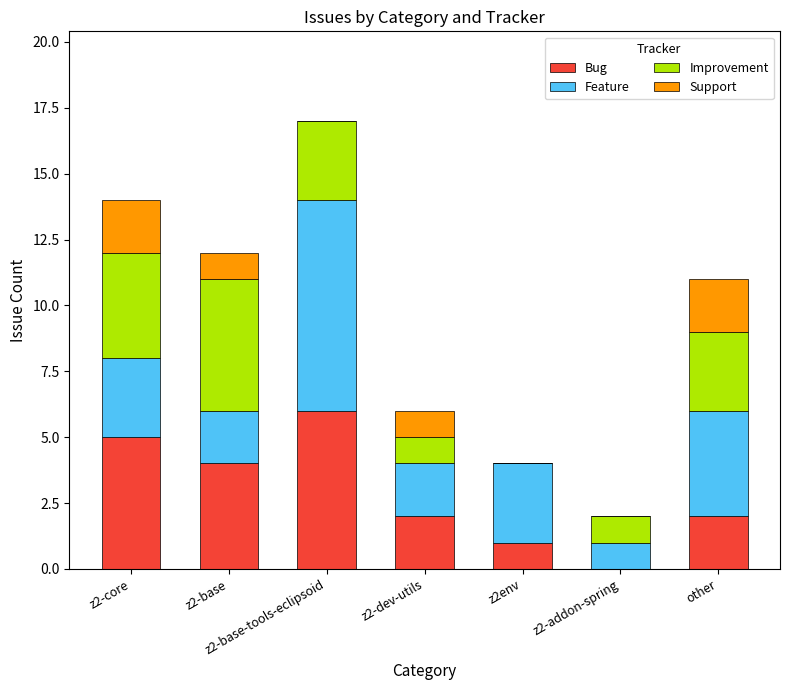

Are the bars horizontal?

No